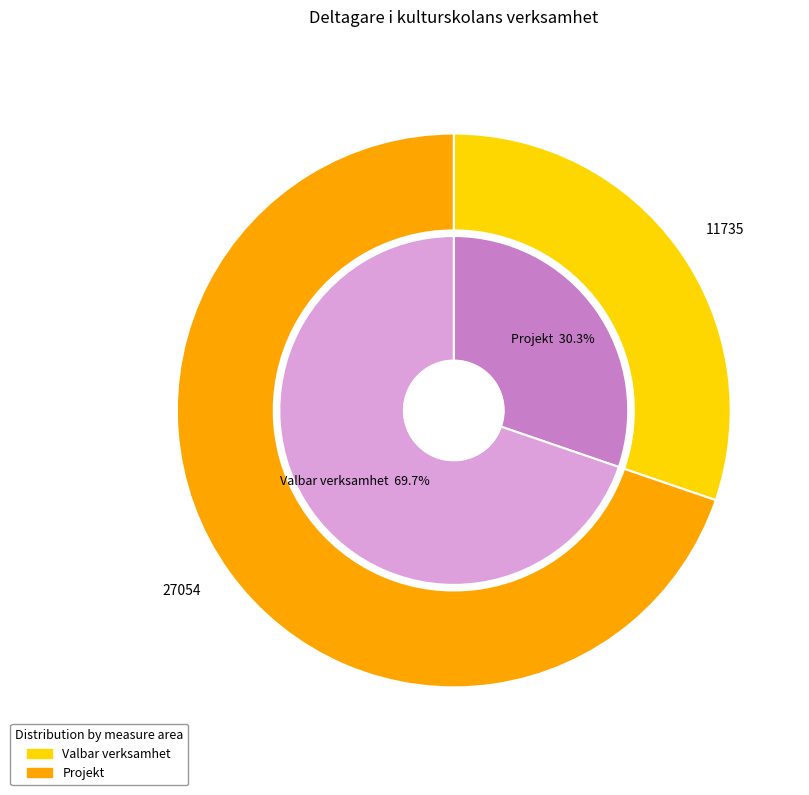

Does 2023 account for over 50% of the chart?

No